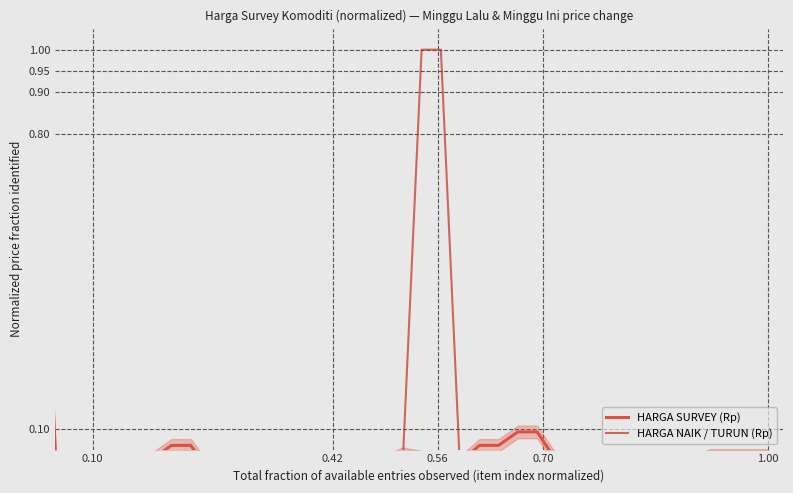

Is it true that HARGA SURVEY (Rp) equals 0.1 at 1.00?

False